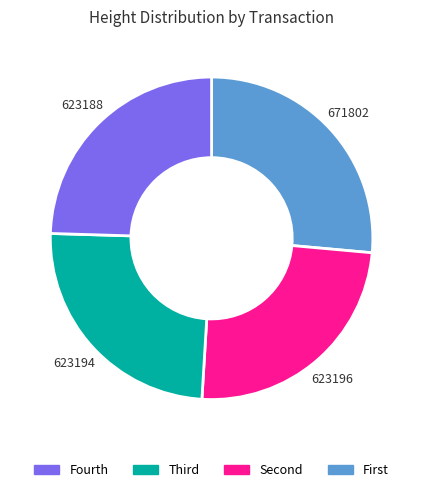

Which category has the biggest portion of the pie?

671802